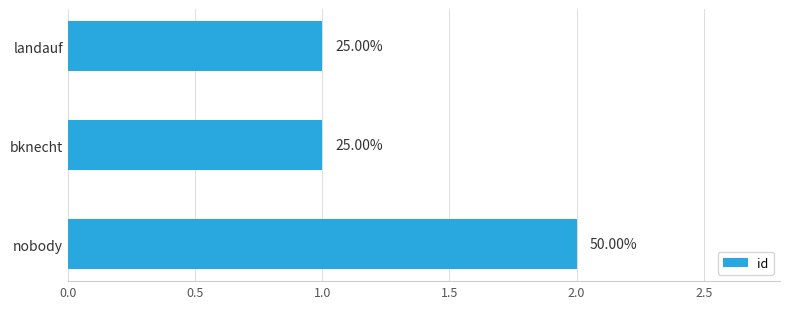

How many bars are there in total?

3